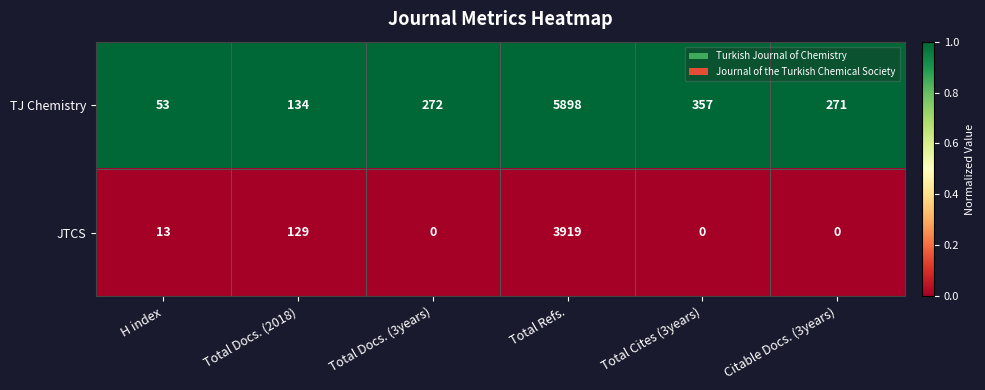

Which series has the largest total across all categories?

TJ Chemistry